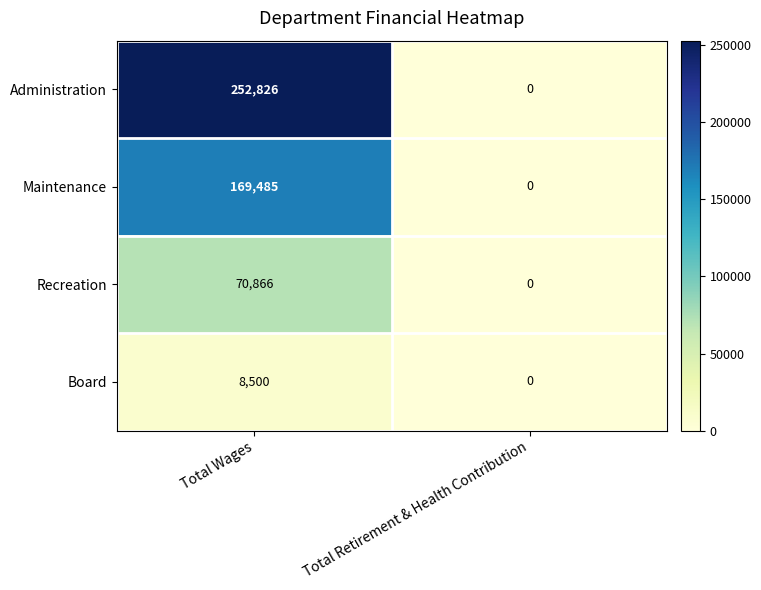

Rank the series by their maximum value, from highest to lowest.

Administration, Maintenance, Recreation, Board